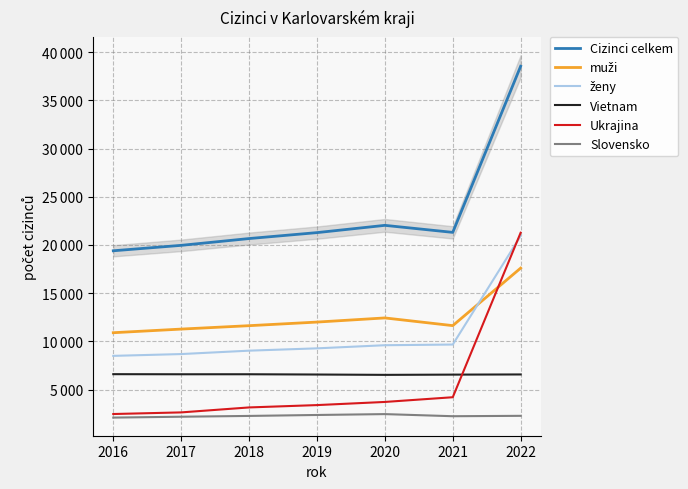

At how many categories does at least one series exceed 3175?

7